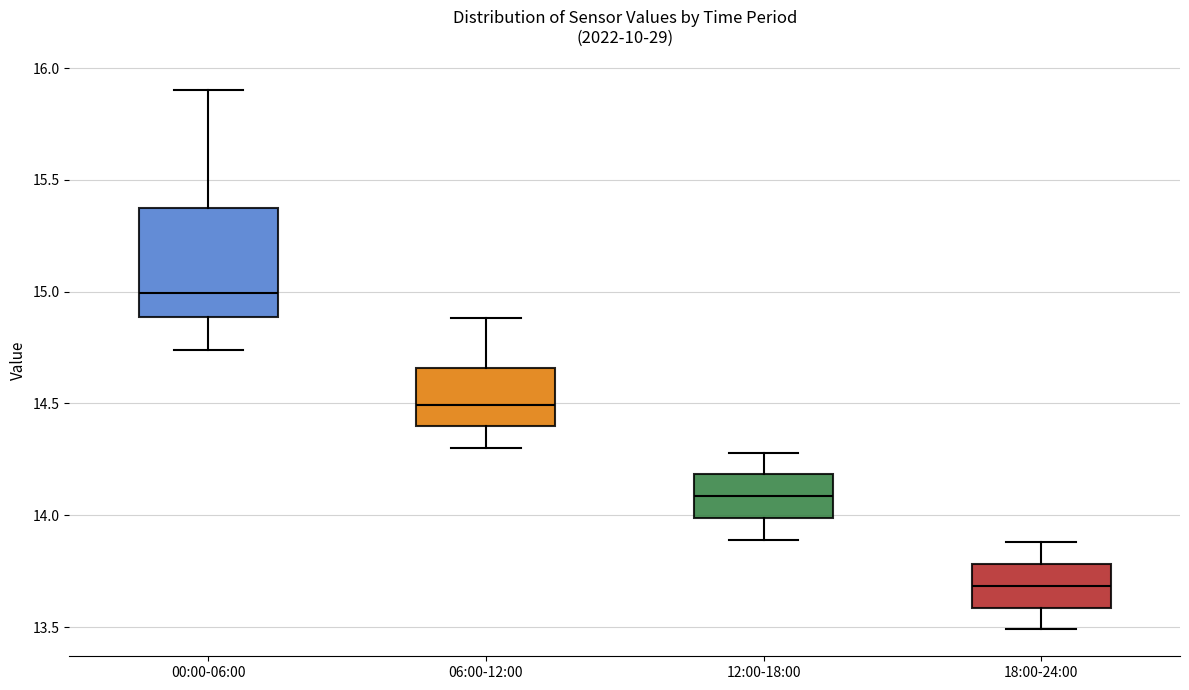

Where is the upper edge of the box for 12:00-18:00 on the y-axis? The values are not printed on the chart, so give them approximately, as read against the axis.

14.20